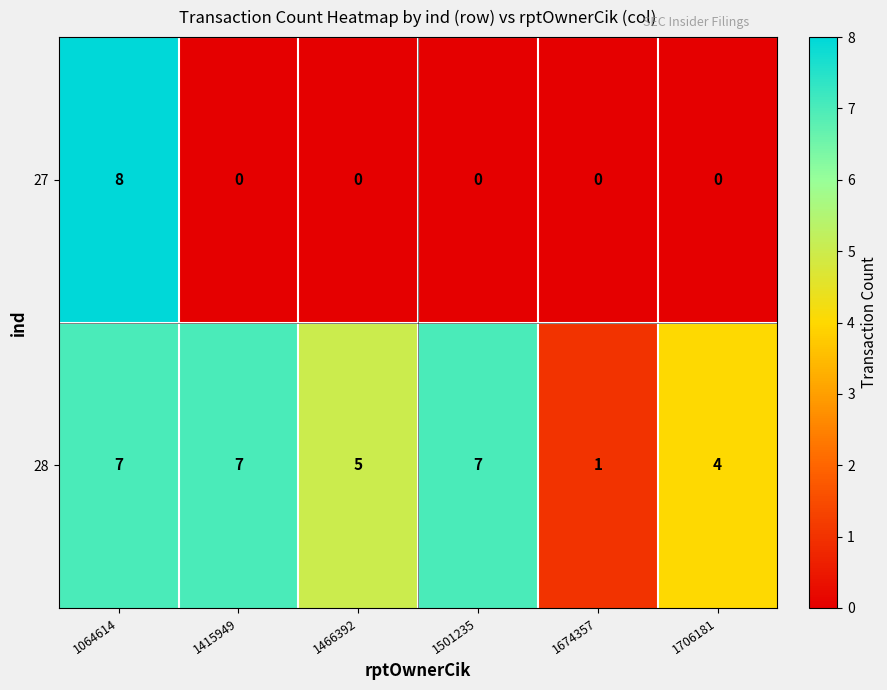

What is the total value across all series at 1466392?

5